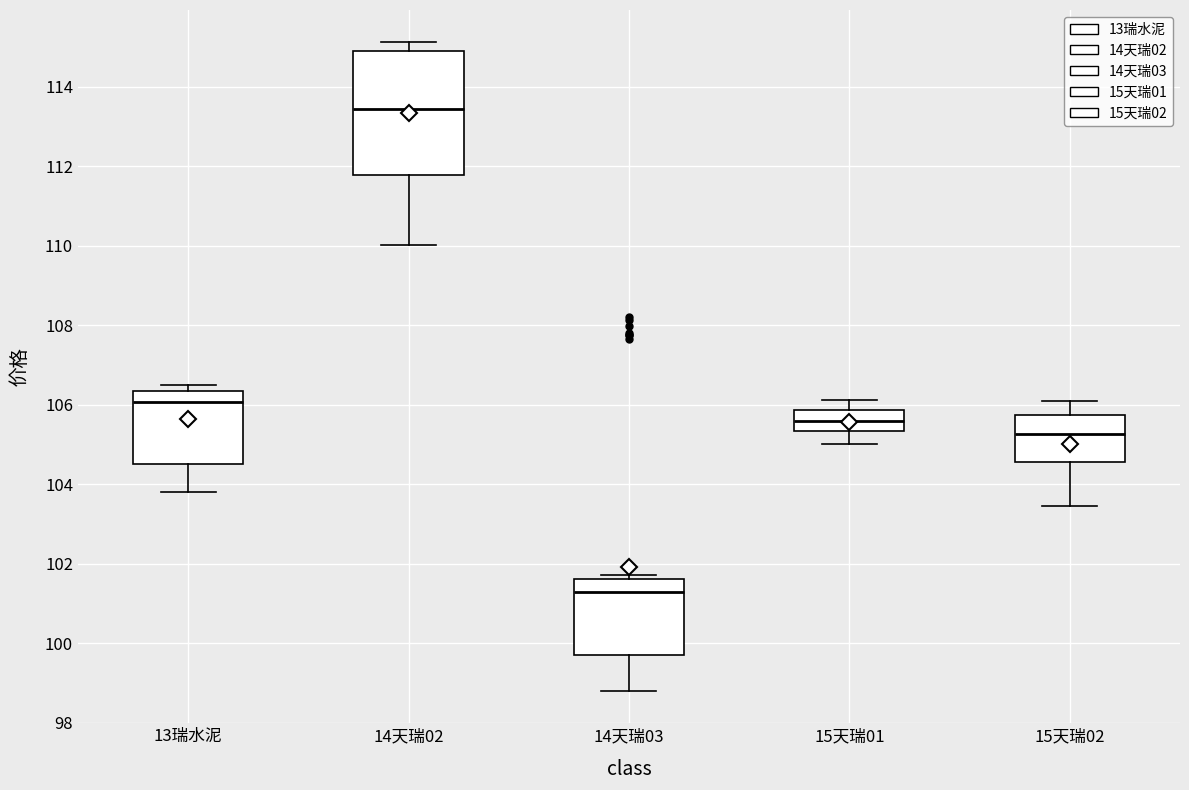

Reading left to right, transcribe this box plot: for each box, give where its median line is, the range the box spans, and where its two whiskers end, as read against the y-axis. The values are not printed on the chart, so give them approximately, as read against the axis.

13瑞水泥: median 106.0, box 104.6 to 106.4, whiskers 103.8 to 106.4 (just above the box's upper edge)
14天瑞02: median 113.4, box 111.8 to 114.8, whiskers 110.0 to 115.2
14天瑞03: median 101.2, box 99.8 to 101.6, whiskers 98.8 to 101.8
15天瑞01: median 105.6, box 105.4 to 105.8, whiskers 105.0 to 106.2
15天瑞02: median 105.2, box 104.6 to 105.8, whiskers 103.4 to 106.0